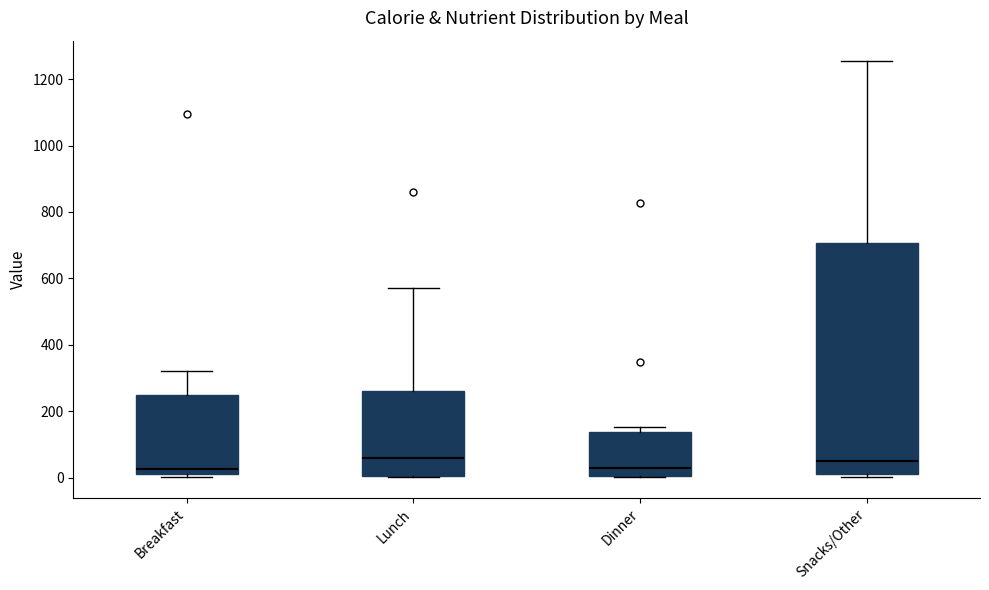

Reading left to right, read every box against the y-axis: the position of its median line, the range the box covers, and the ends of its whiskers. The values are not printed on the chart, so give them approximately, as read against the axis.

Breakfast: median 20 (just above the box's lower edge), box 20 to 240, whiskers 0 to 320
Lunch: median 60, box 0 to 260, whiskers 0 to 580
Dinner: median 20, box 0 to 140, whiskers 0 to 160
Snacks/Other: median 40, box 20 to 700, whiskers 0 to 1260